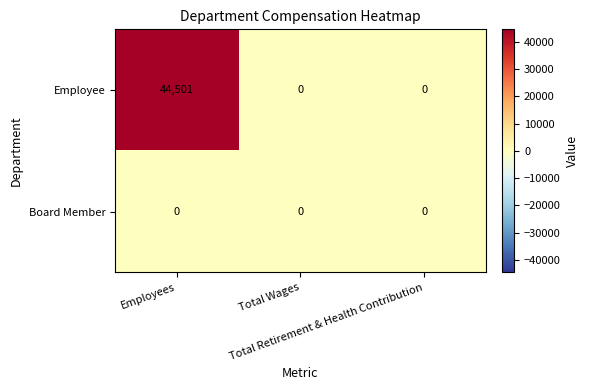

What is the sum of all Employee values?

44501